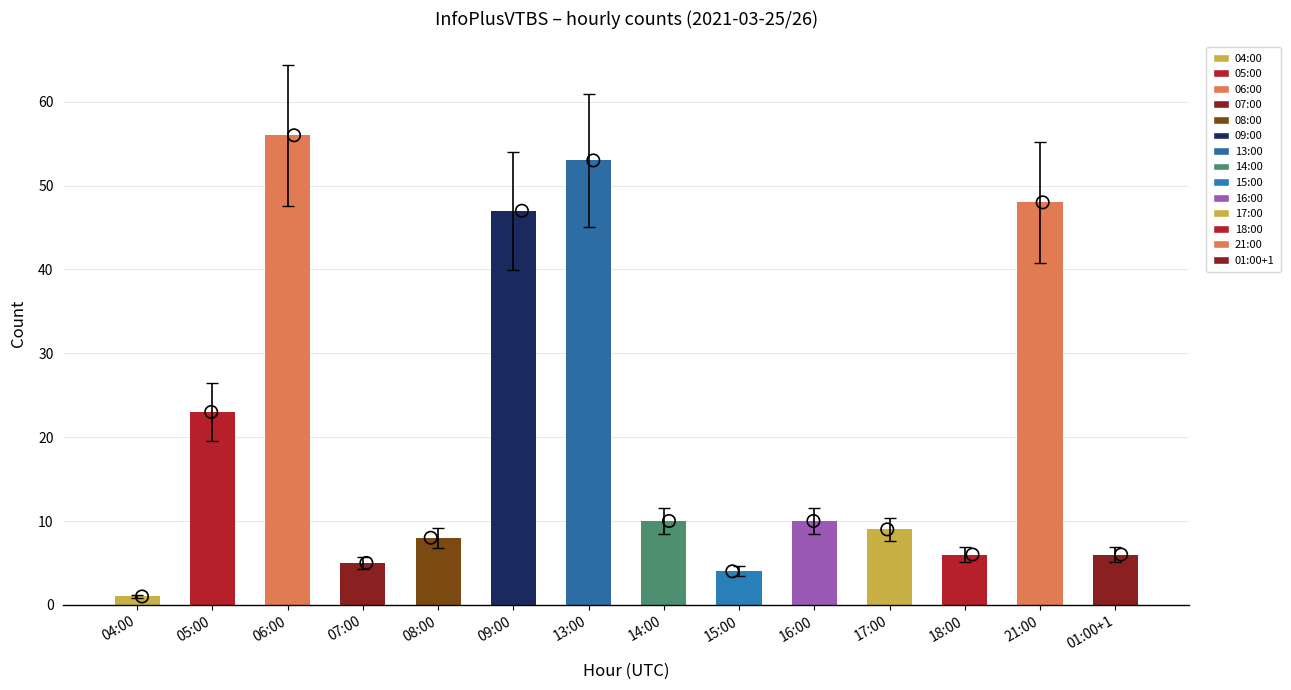

What is the change in value from 05:00 to 07:00?

-18